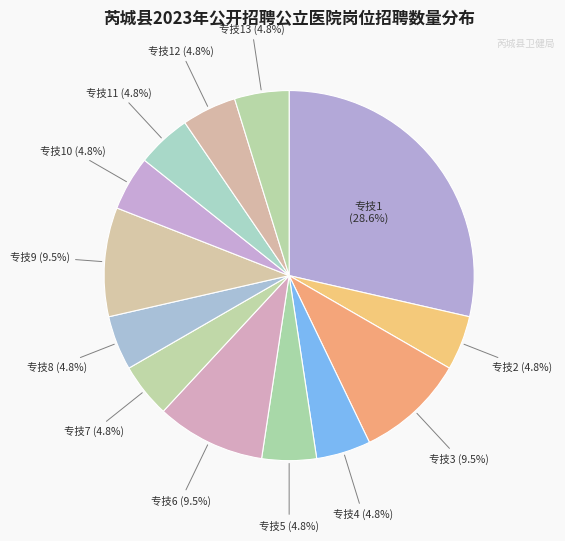

How many segments does this pie chart have?

13